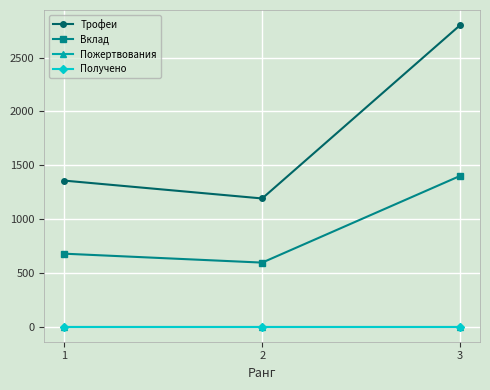

At how many categories does at least one series exceed 1516?

1